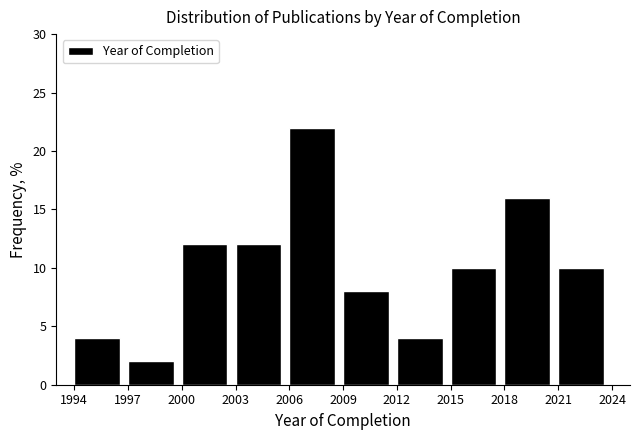

Over which range of the x-axis is the bar tallest?

2006 to 2009